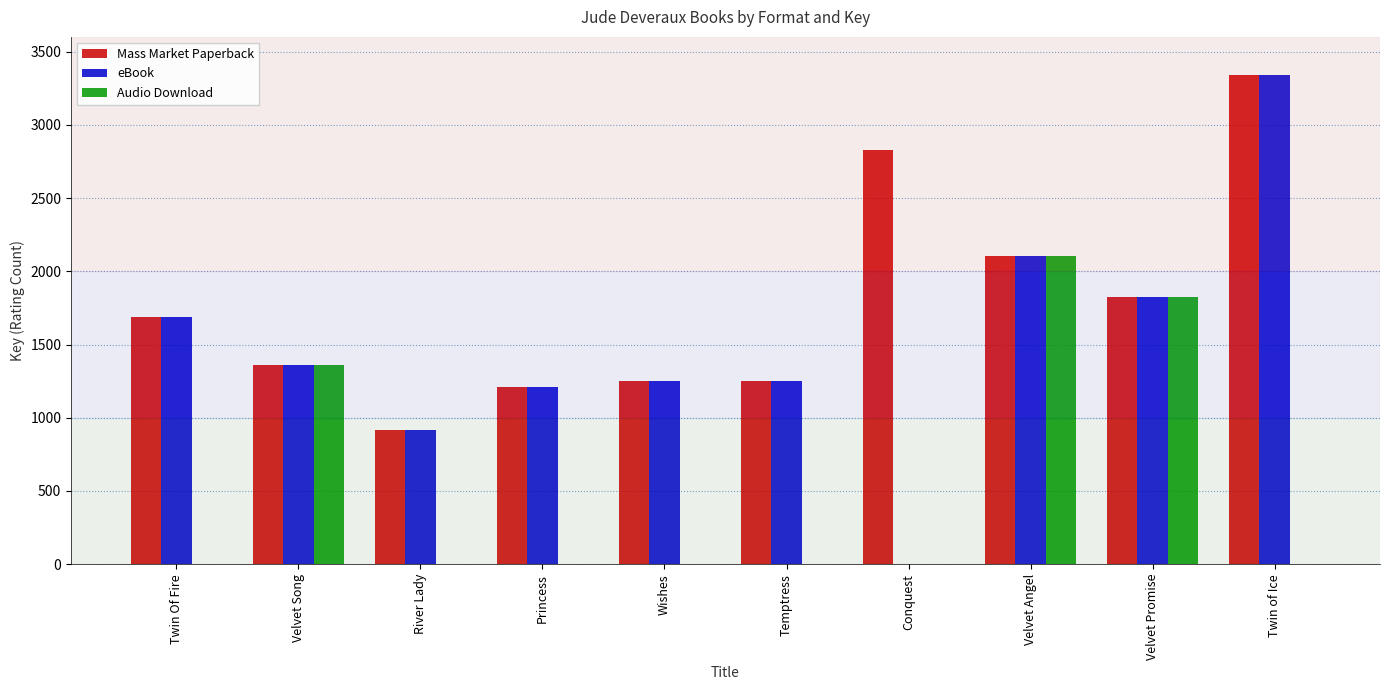

Count the number of data series in this chart.

3